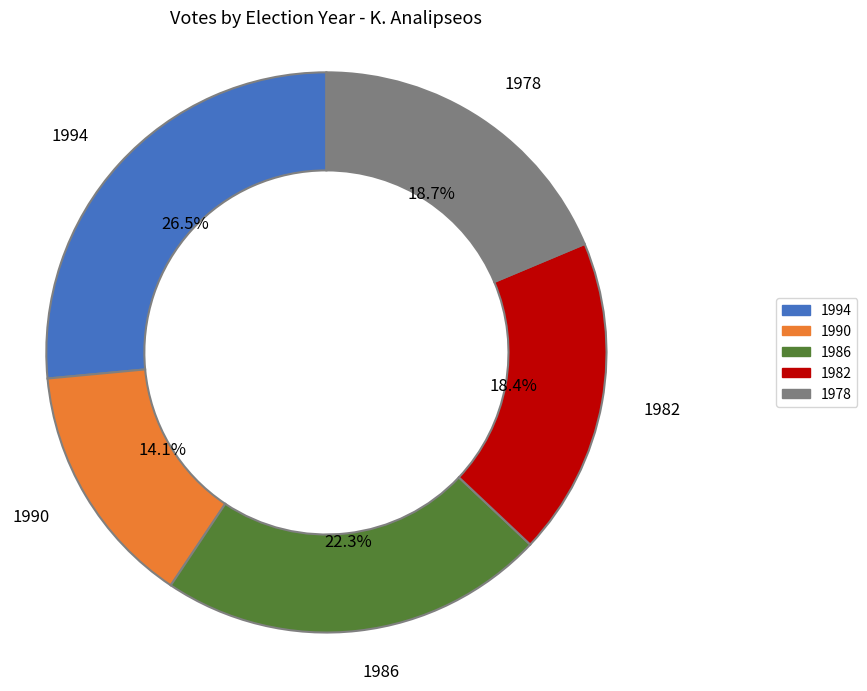

Is the sum of 1990 and 1994 greater than half?

No